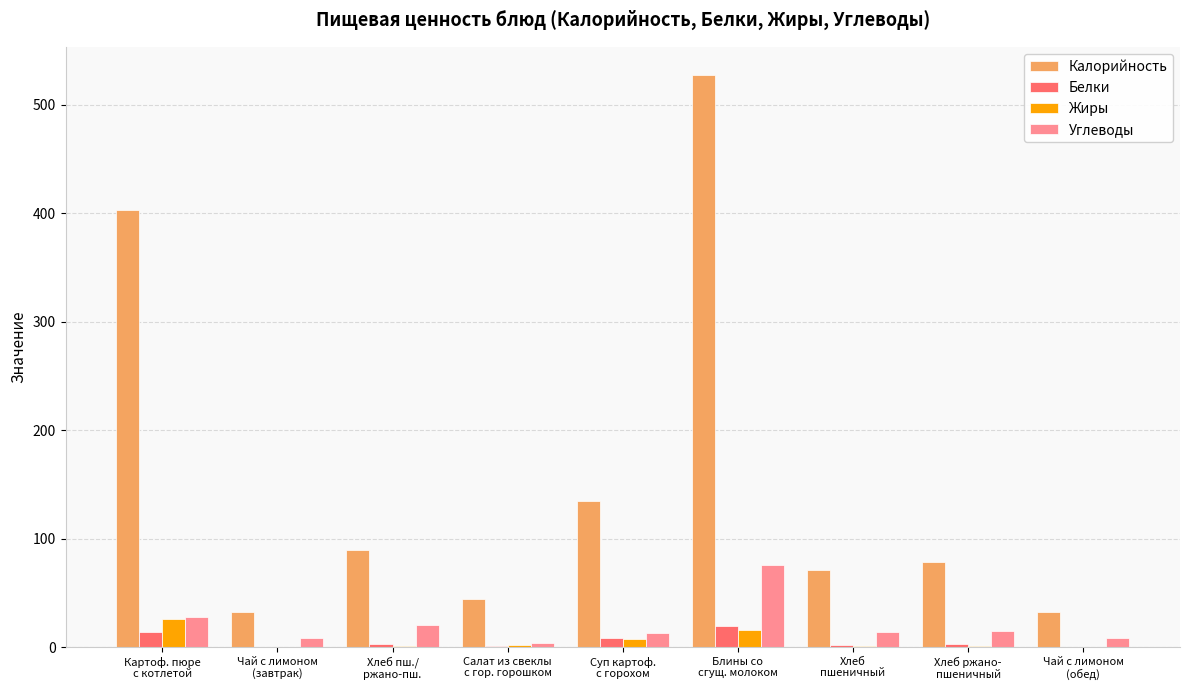

Which series has the largest total across all categories?

Калорийность